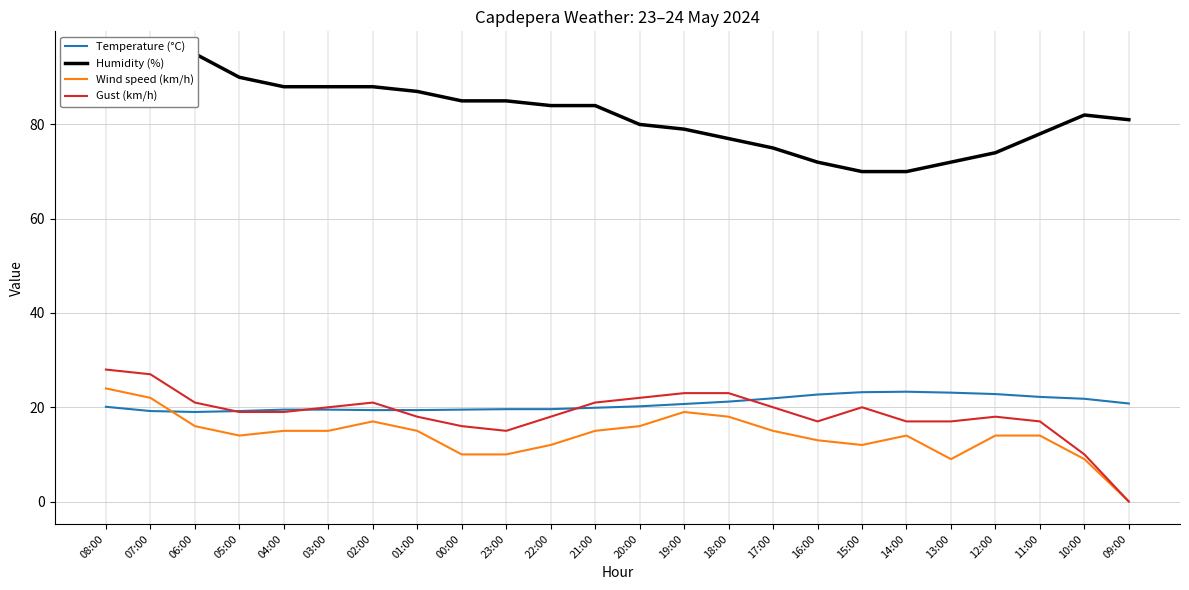

What value does the Wind speed (km/h) series have at 20:00?

16.0